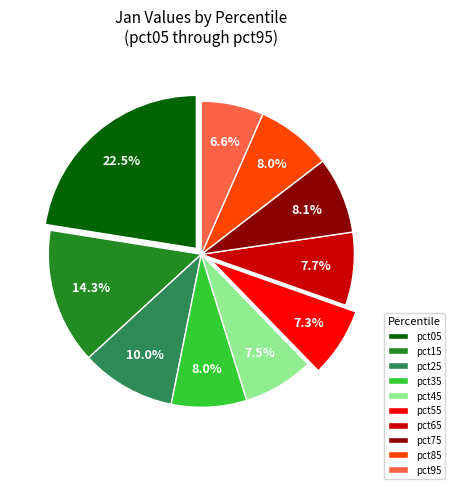

Is the sum of pct85 and pct35 greater than half?

No